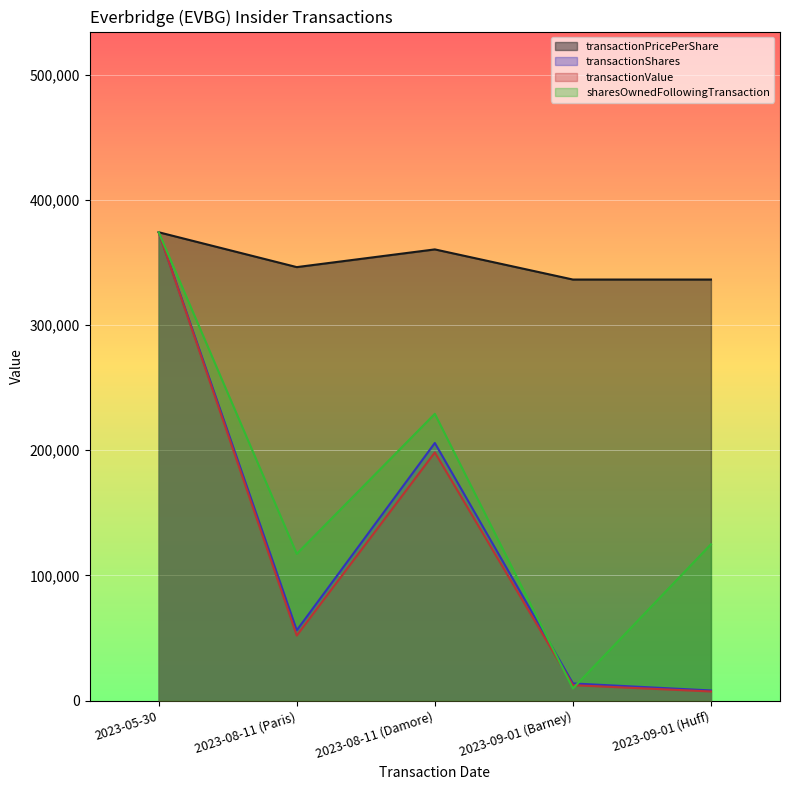

What is the label of the 5th point from the left?

2023-09-01 (Huff)